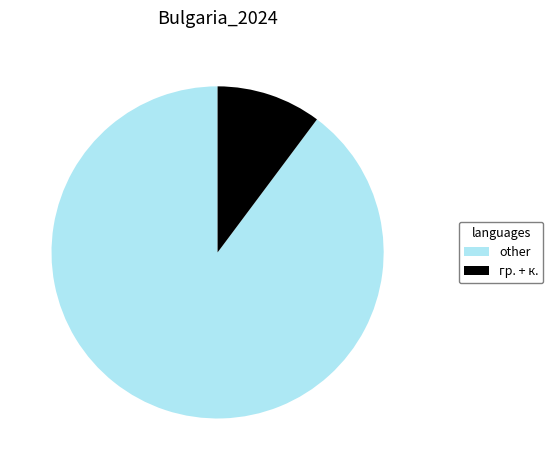

Is there a majority slice in this chart?

Yes